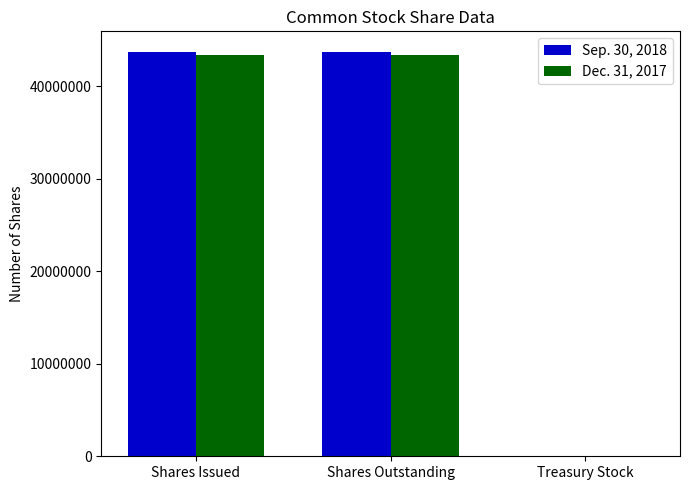

What is the maximum value shown in the chart?

43774023